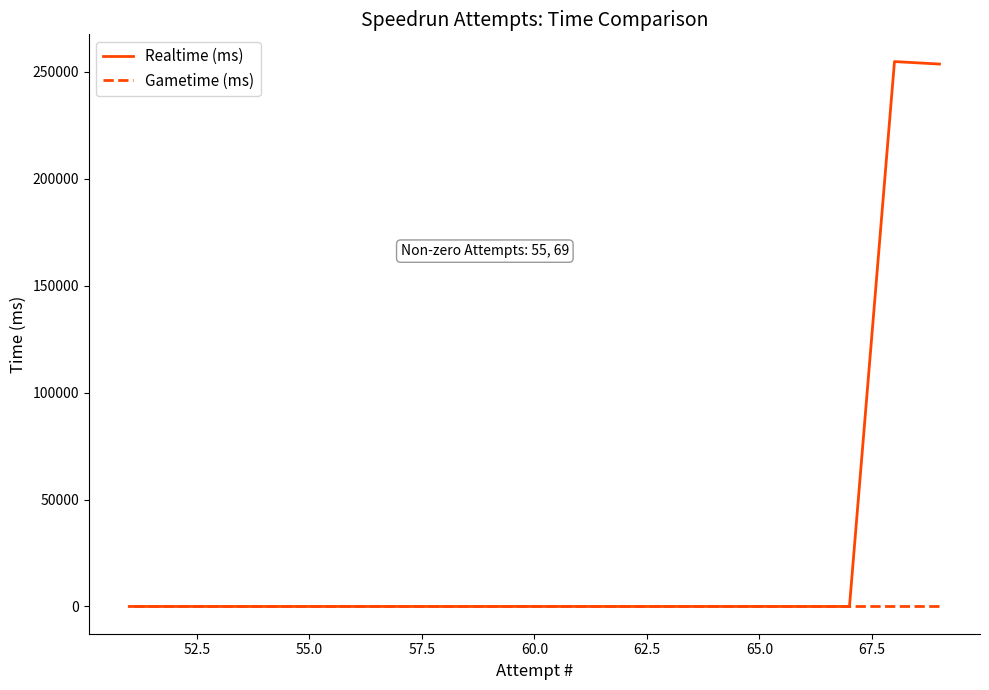

What is the average value of the Realtime (ms) series?

26755